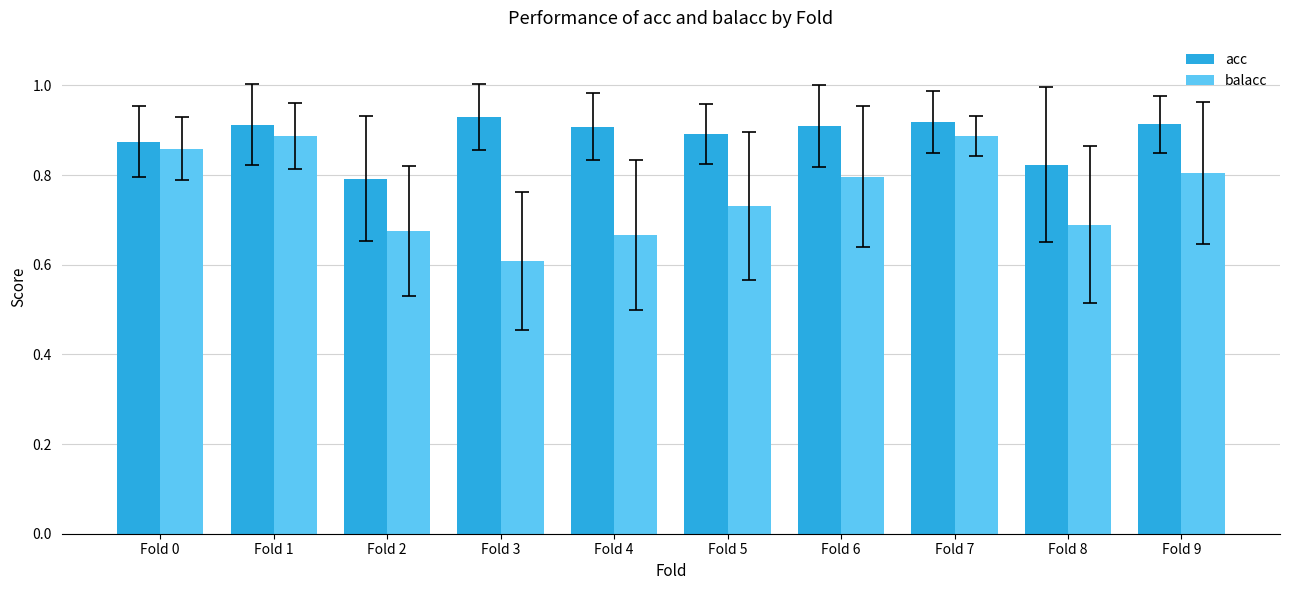

At which label does acc reach its minimum?

Fold 2